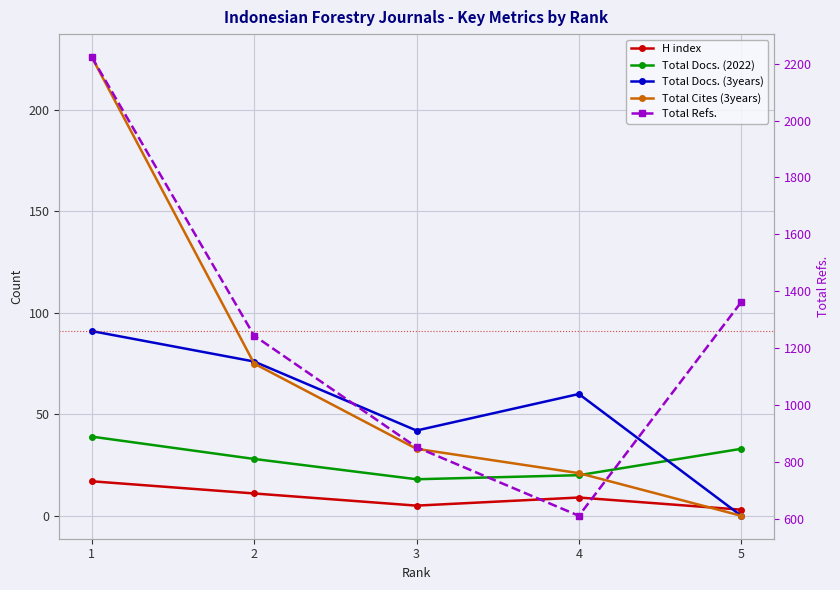

What is the maximum value shown in the chart?

2223